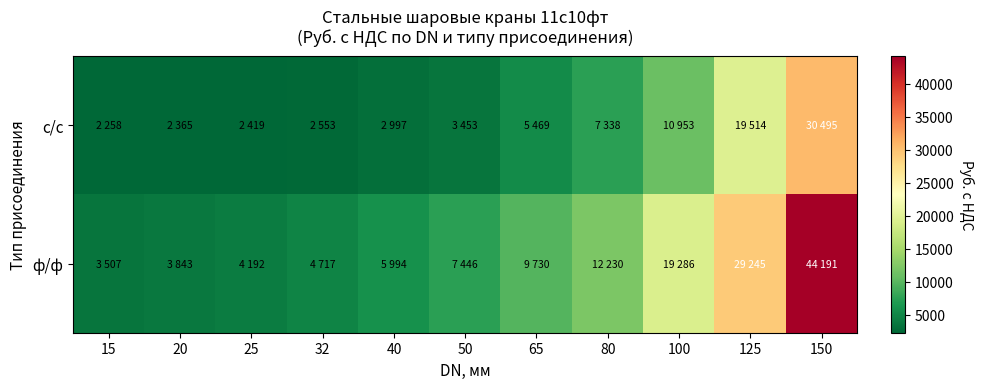

Which series has the largest total across all categories?

ф/ф